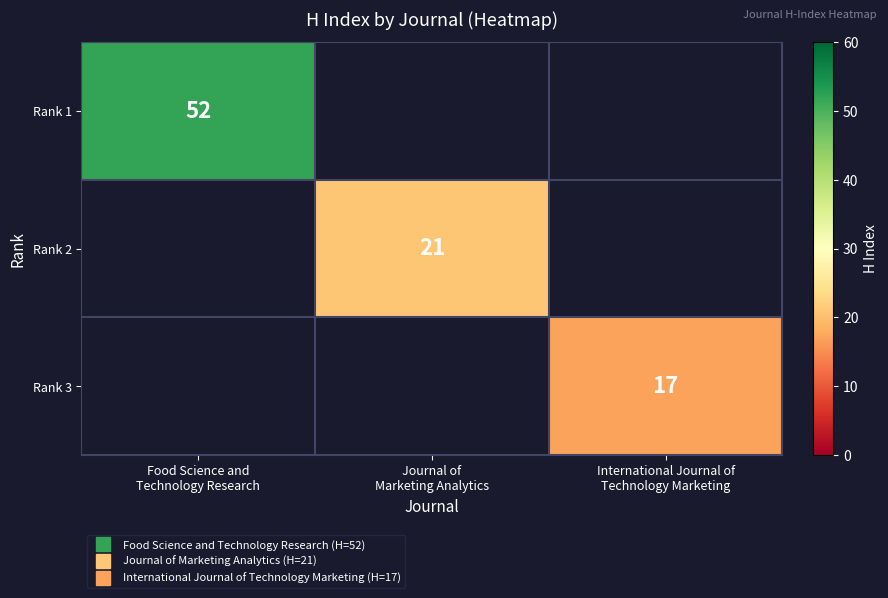

Which label corresponds to the largest value in the chart?

Food Science and
Technology Research